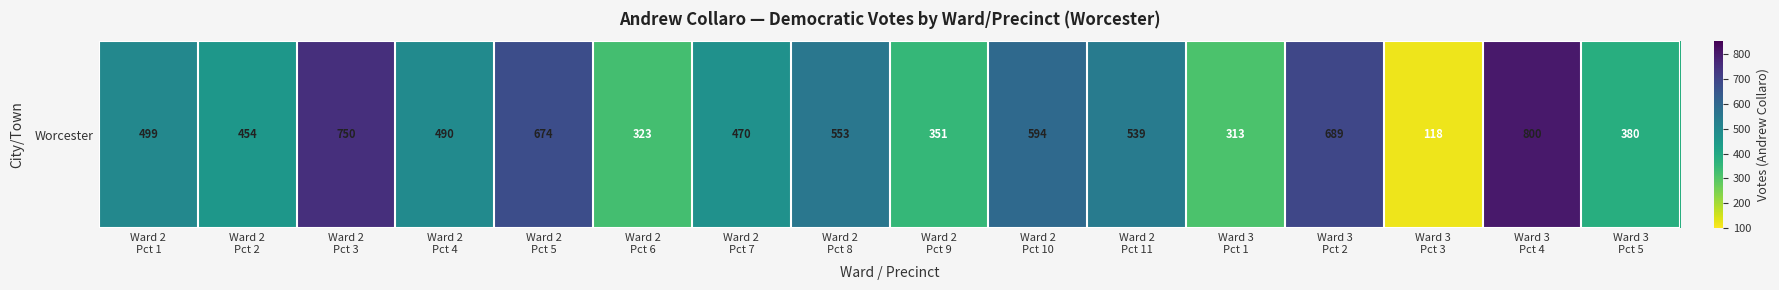

List the labels in order of value, smallest first.

Ward 3
Pct 3, Ward 3
Pct 1, Ward 2
Pct 6, Ward 2
Pct 9, Ward 3
Pct 5, Ward 2
Pct 2, Ward 2
Pct 7, Ward 2
Pct 4, Ward 2
Pct 1, Ward 2
Pct 11, Ward 2
Pct 8, Ward 2
Pct 10, Ward 2
Pct 5, Ward 3
Pct 2, Ward 2
Pct 3, Ward 3
Pct 4